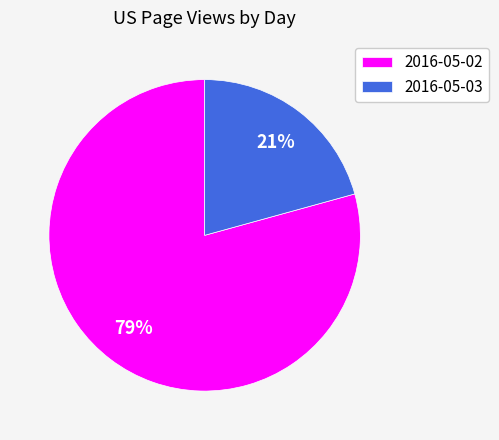

The 2016-05-02 slice represents 79% of the pie. True or false?

True